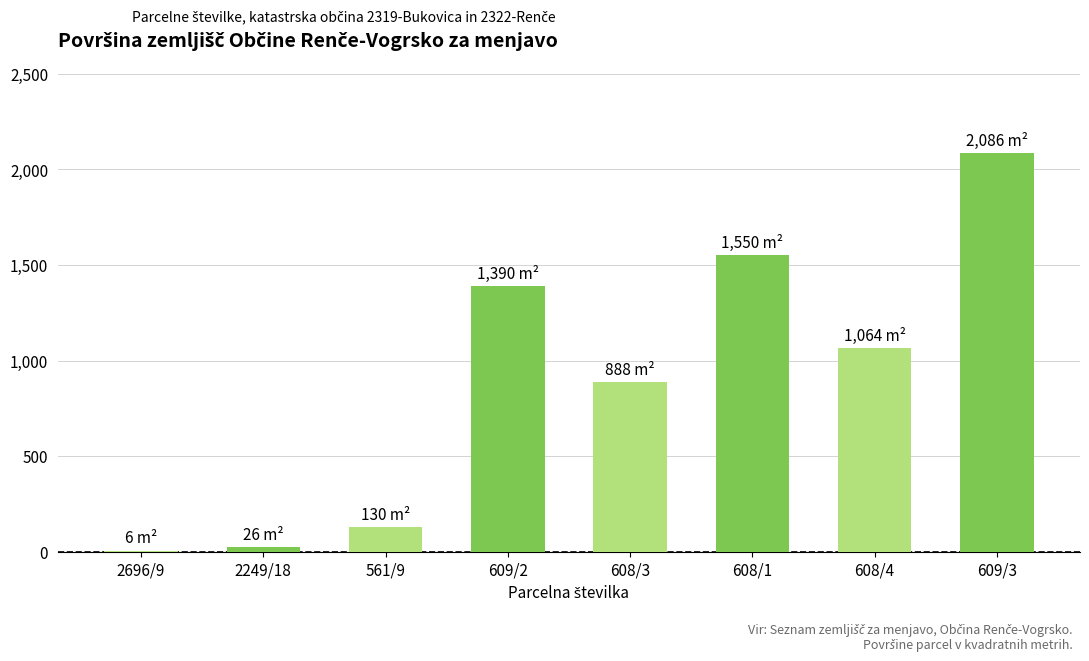

Which has a higher value, 2696/9 or 609/2?

609/2